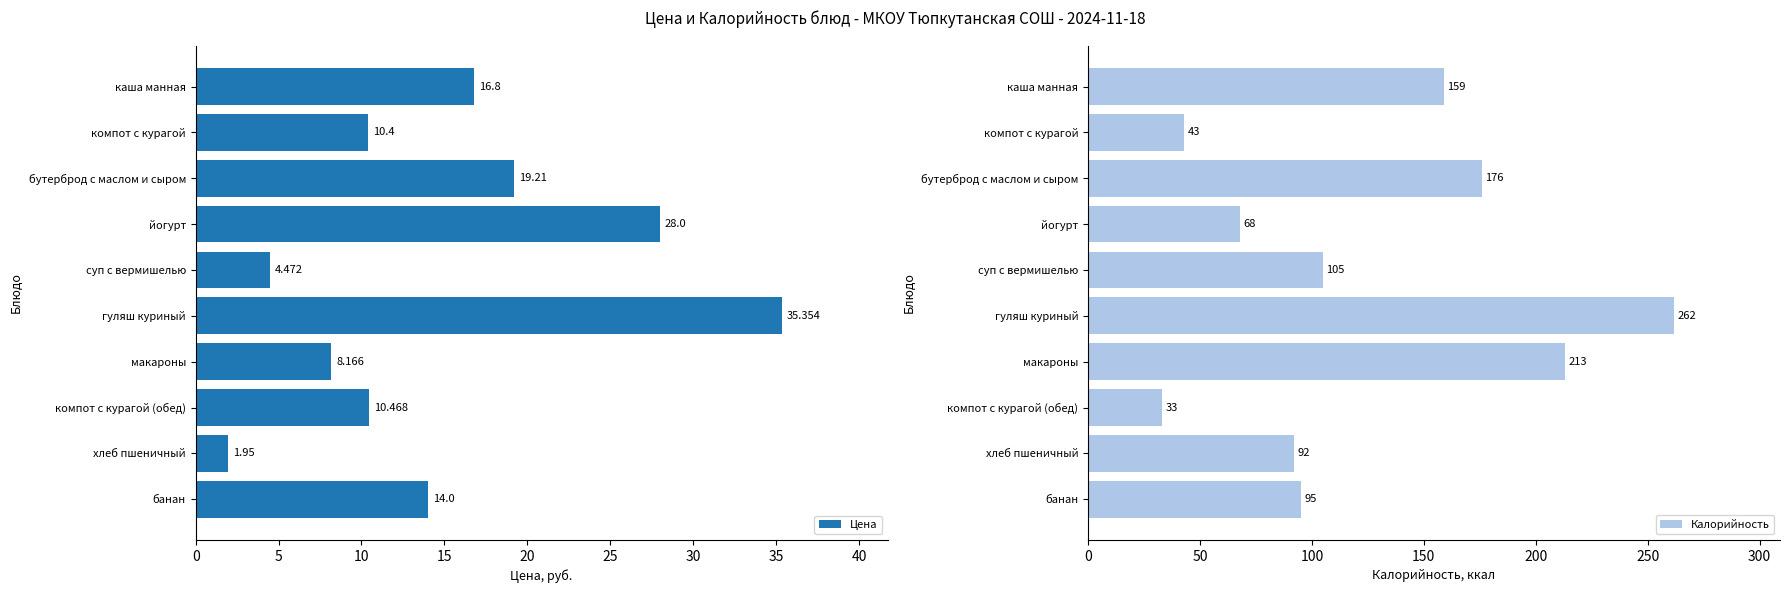

At which label does Цена reach its minimum?

хлеб пшеничный